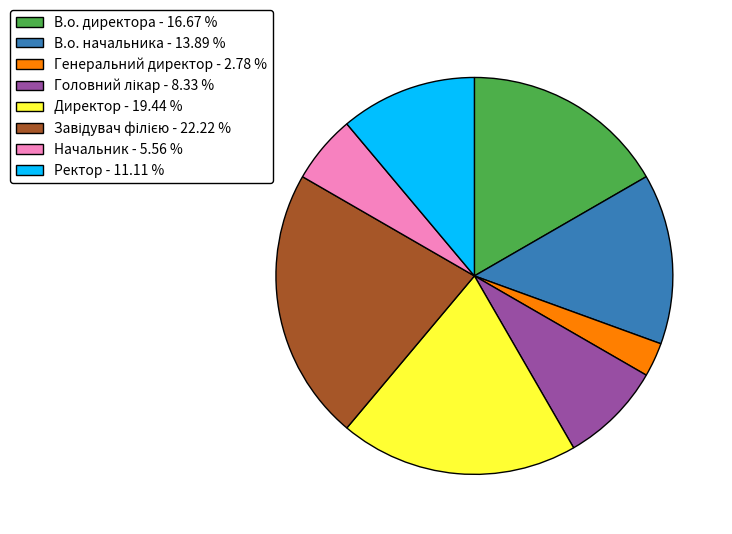

Does Директор - 19.44 % account for over 50% of the chart?

No